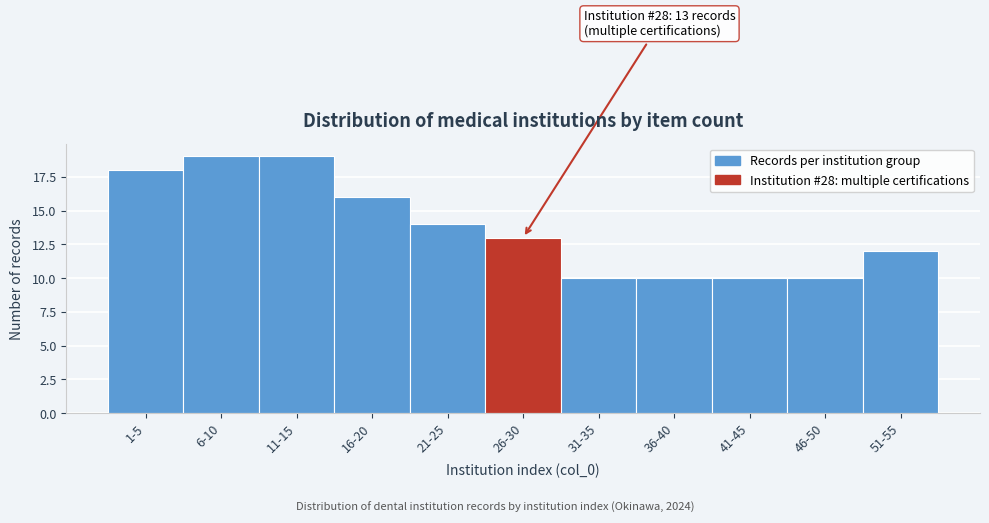

Reading left to right, what are all the values shown in this chart?

1-5=18	6-10=19	11-15=19	16-20=16	21-25=14	26-30=13	31-35=10	36-40=10	41-45=10	46-50=10	51-55=12